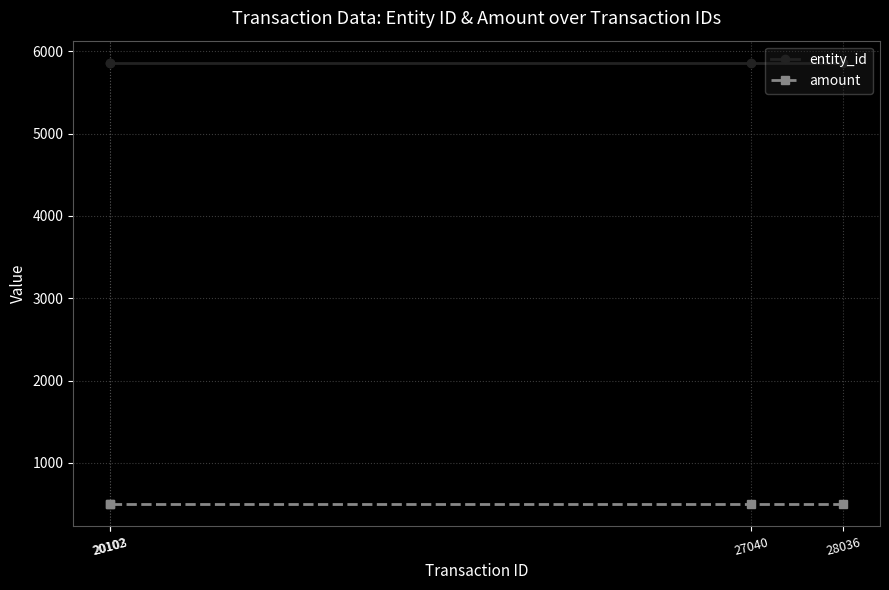

What is the maximum value shown in the chart?

5861